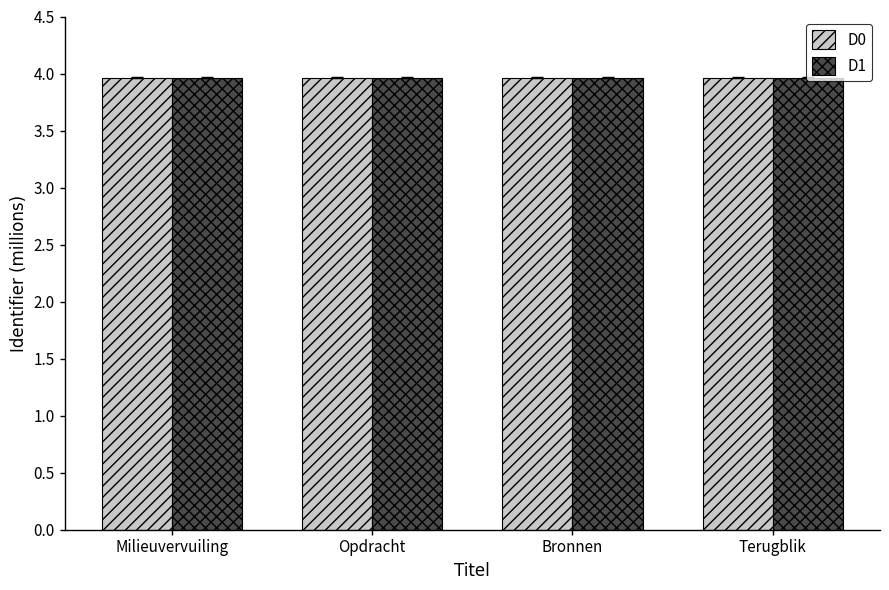

What is the approximate value of D0 at Bronnen?

4.0